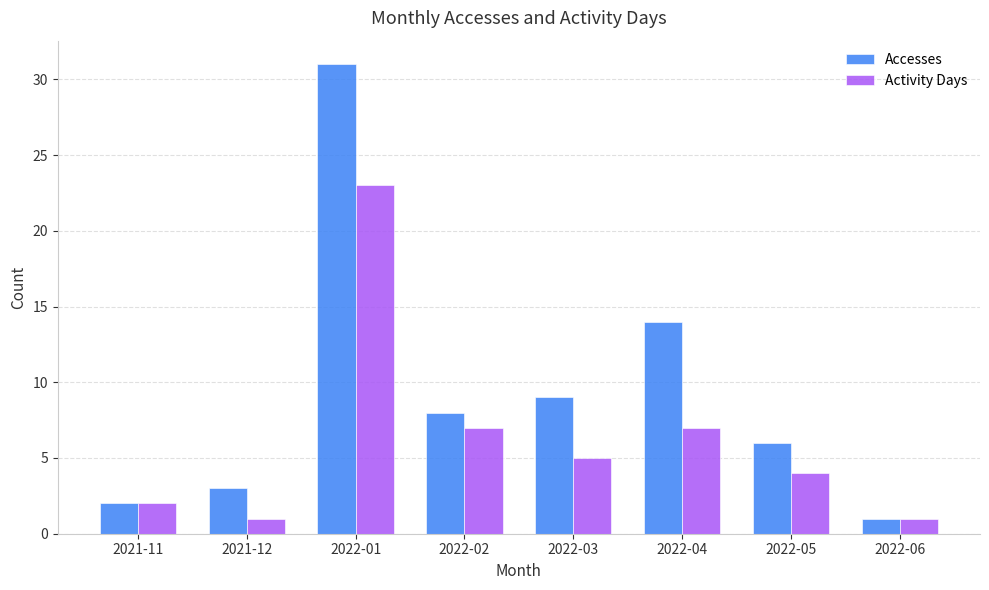

What are all the series names shown in the legend?

Accesses, Activity Days